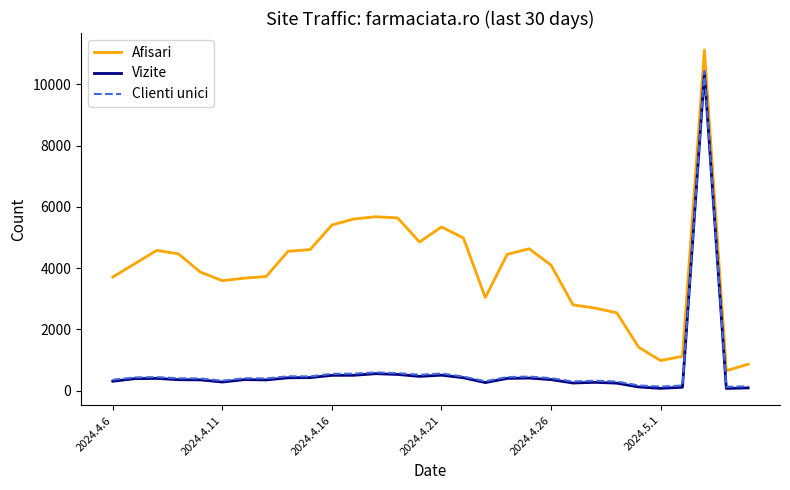

True or false: Afisari and Clienti unici cross at least once.

False